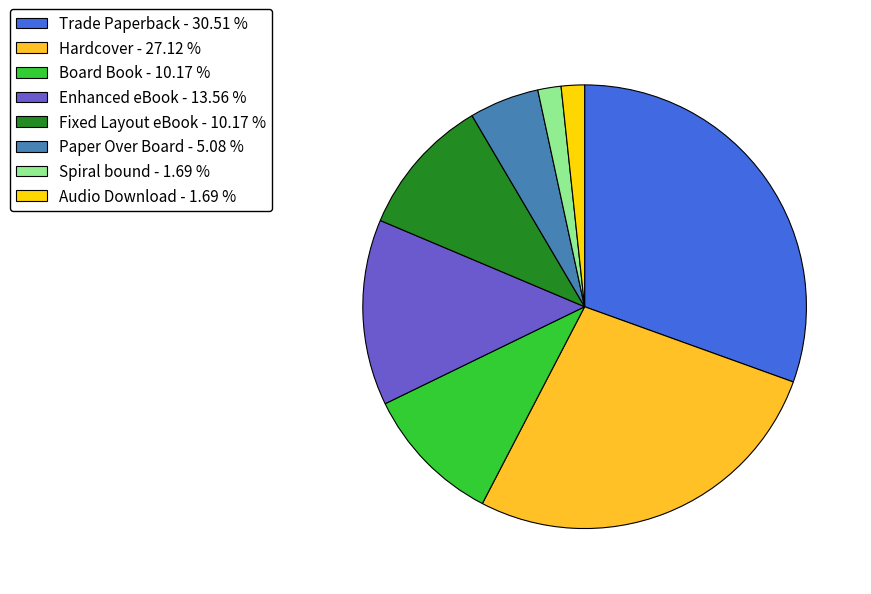

Does Enhanced eBook represent more than half of the total?

No